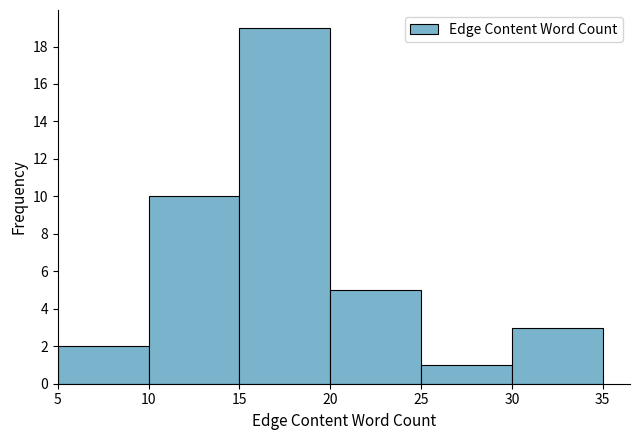

Reading left to right, transcribe this chart: for each bar, give the range it covers on the x-axis and its height. The values are not printed on the chart, so give them approximately, as read against the axis.

5 to 10: 2
10 to 15: 10
15 to 20: 19
20 to 25: 5
25 to 30: 1
30 to 35: 3